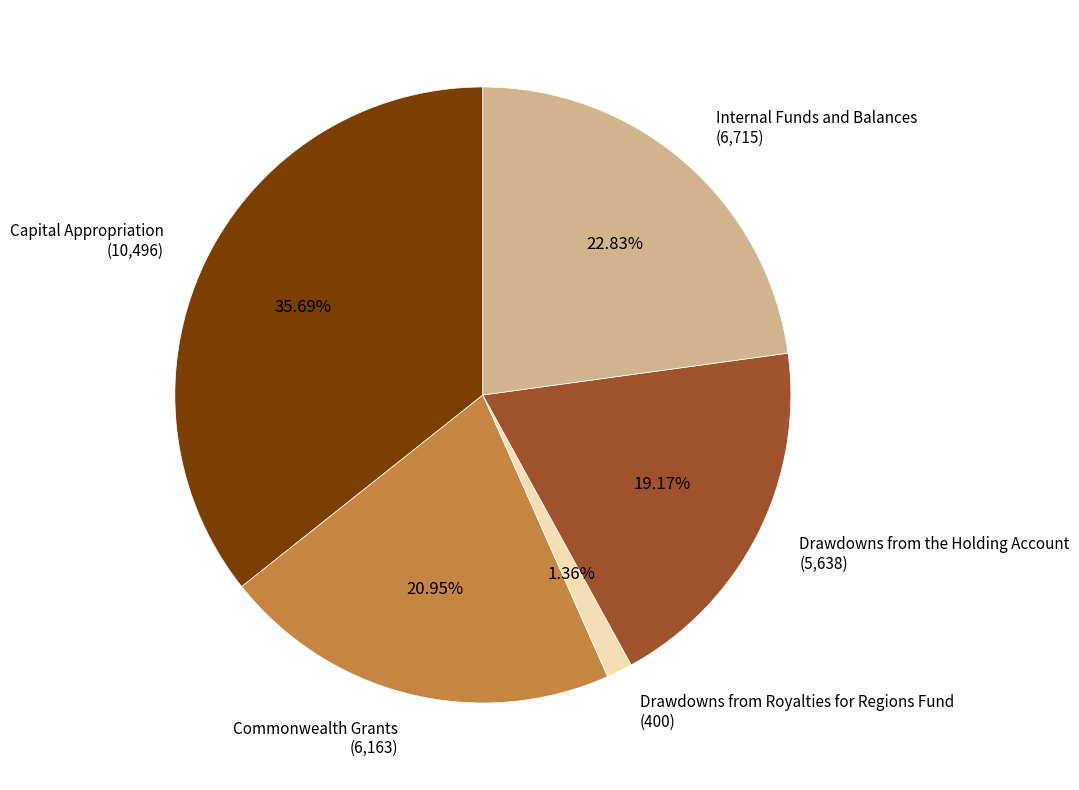

To the nearest percent, what portion does Commonwealth Grants represent?

21%